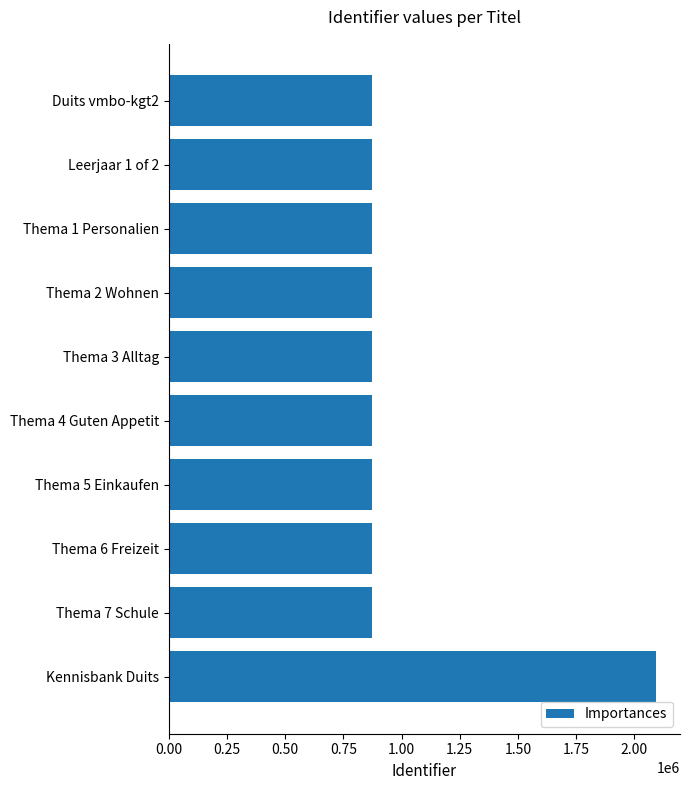

What is the label of the 6th bar from the bottom?

Thema 3 Alltag